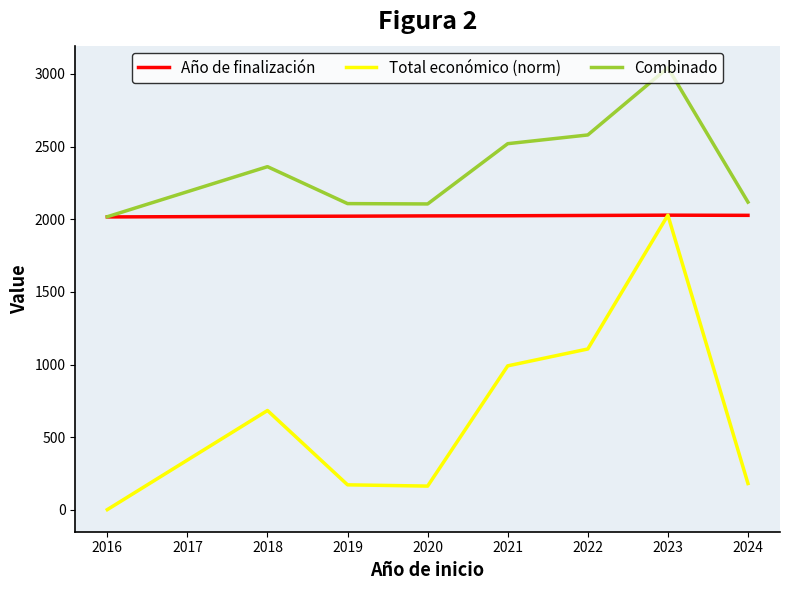

The Total económico (norm) series shows 120.4 at 2022. True or false?

False